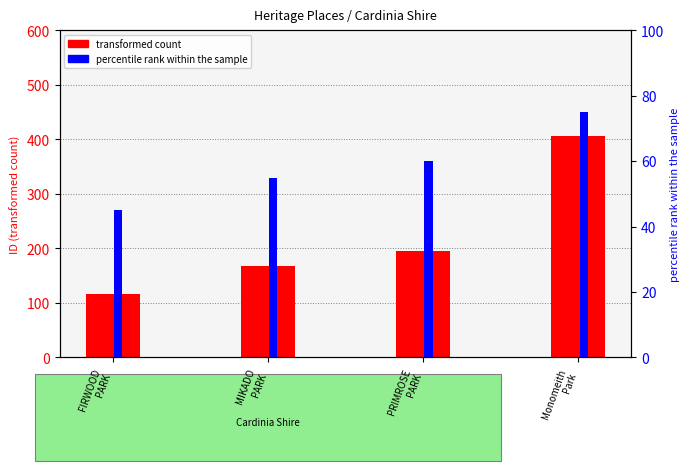

Which series has the largest range (max minus min)?

transformed count (ID)